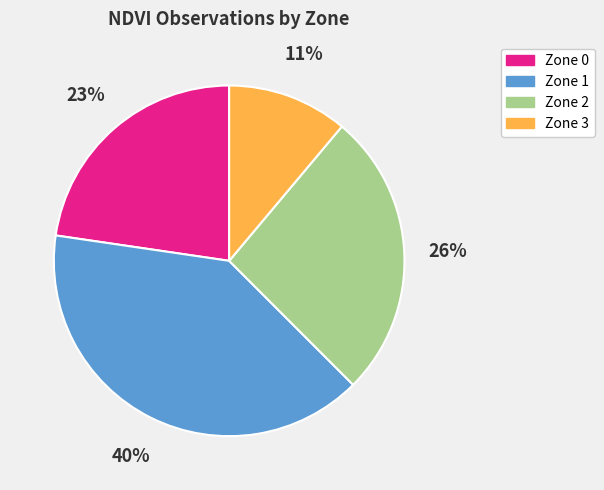

To the nearest percent, what portion does Zone 3 represent?

11%